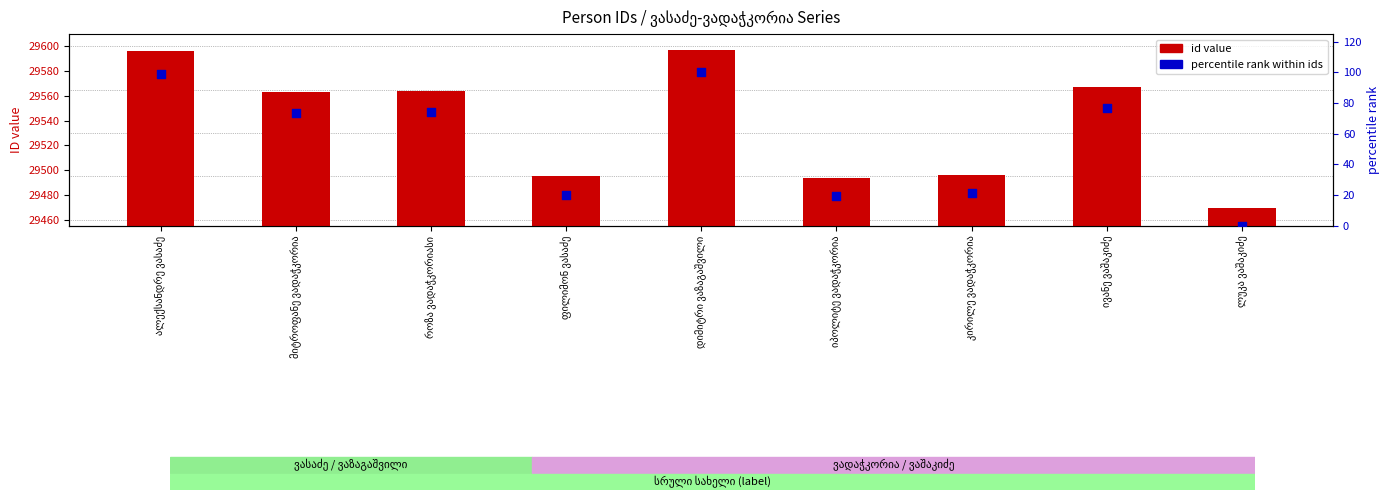

What is the total value across all series at დიმიტრი ვაზაგაშვილი?

29697.0